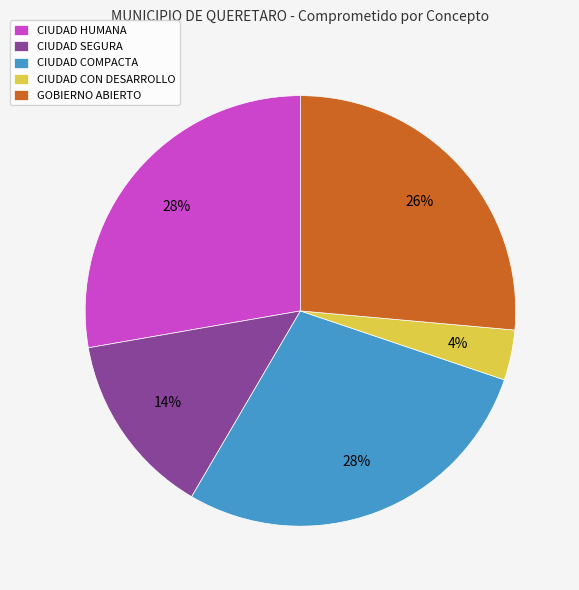

Which slice is the smallest?

CIUDAD CON DESARROLLO